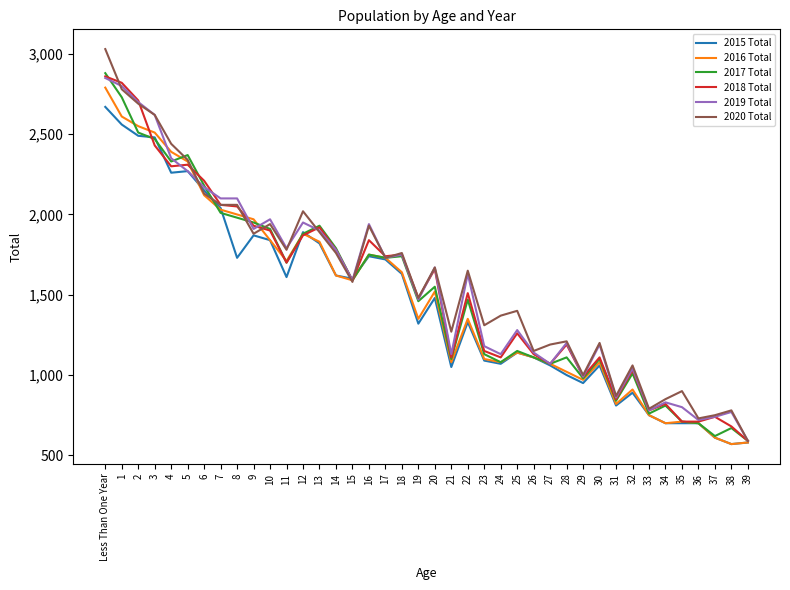

Between 3 and 16, which series saw the biggest shift?

2016 Total